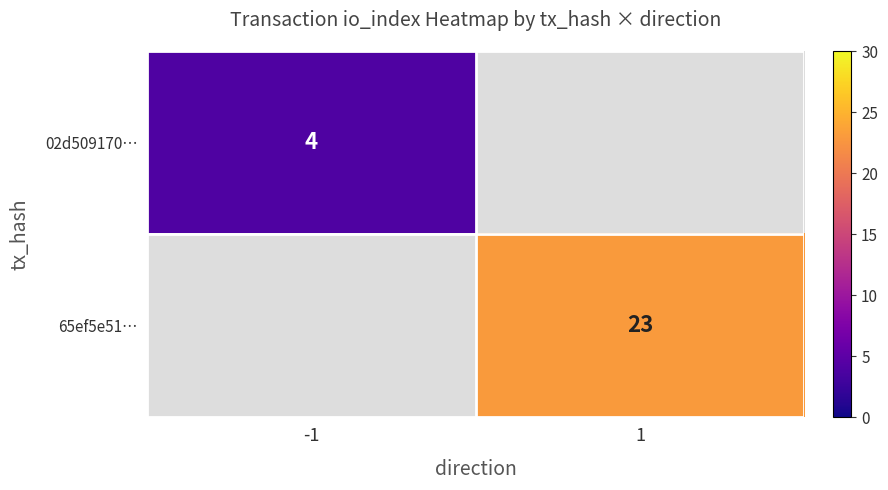

How many data points does each series have?

2